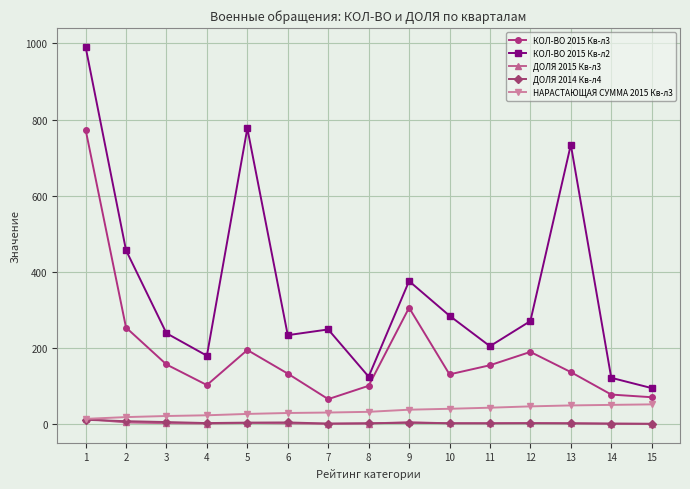

True or false: КОЛ-ВО 2015 Кв-л2 and КОЛ-ВО 2015 Кв-л3 intersect in this chart.

False